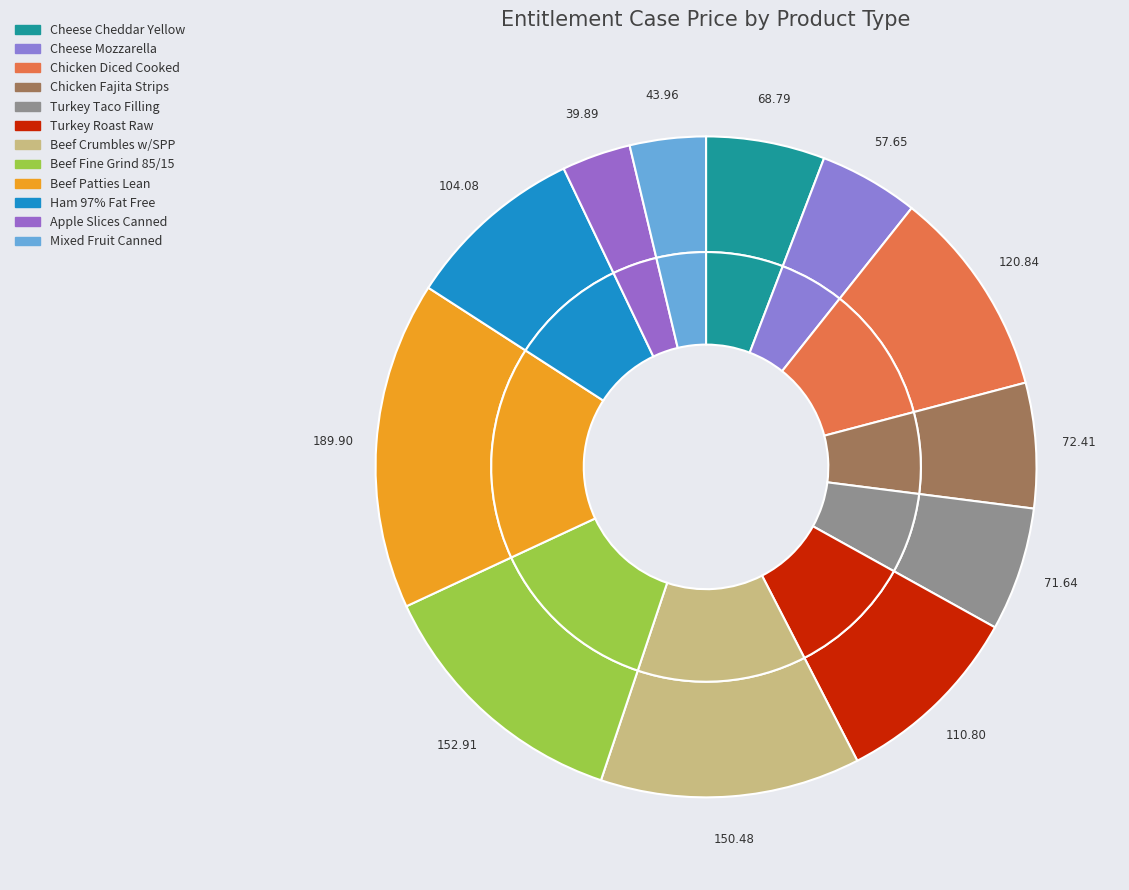

How many segments does this pie chart have?

12